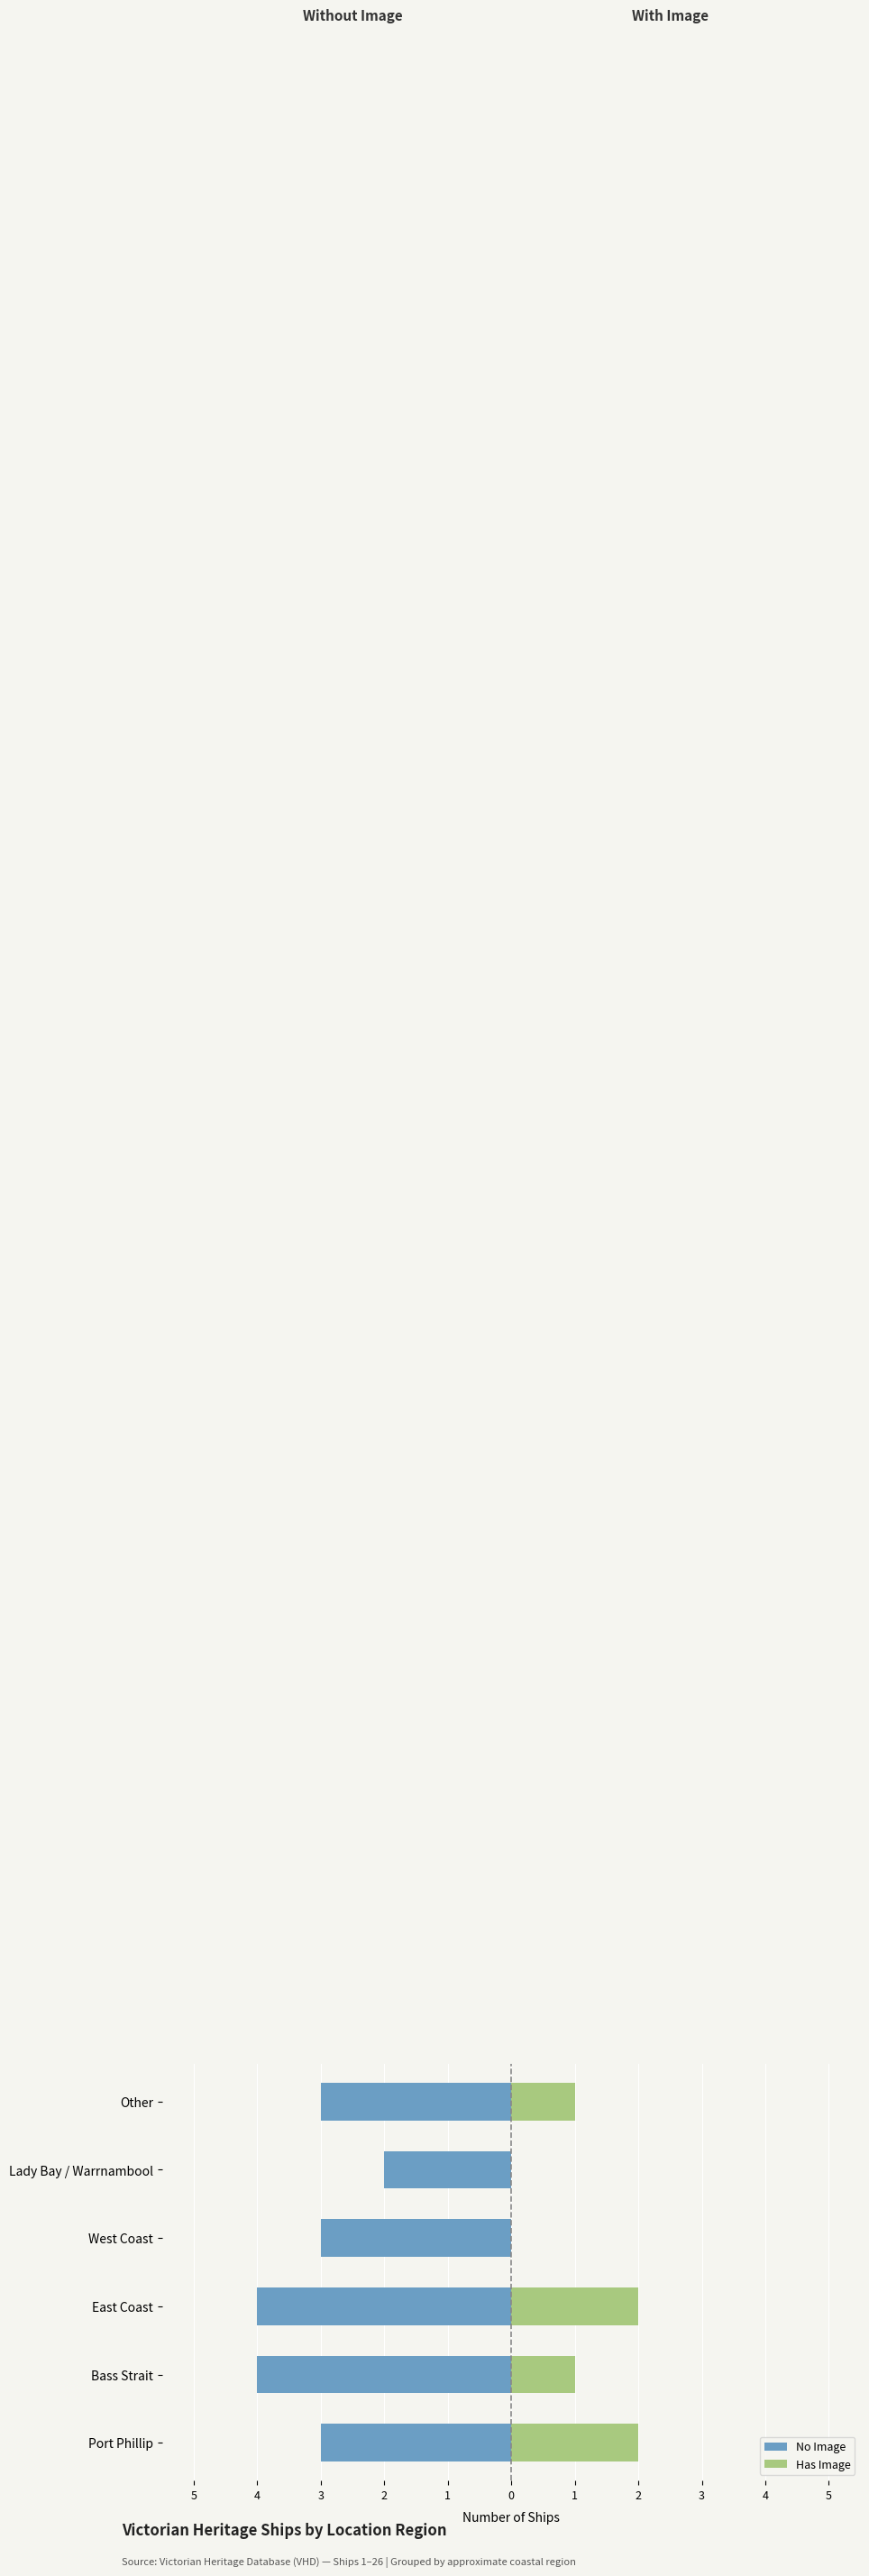

What is the difference between the highest and lowest values at Other?

4